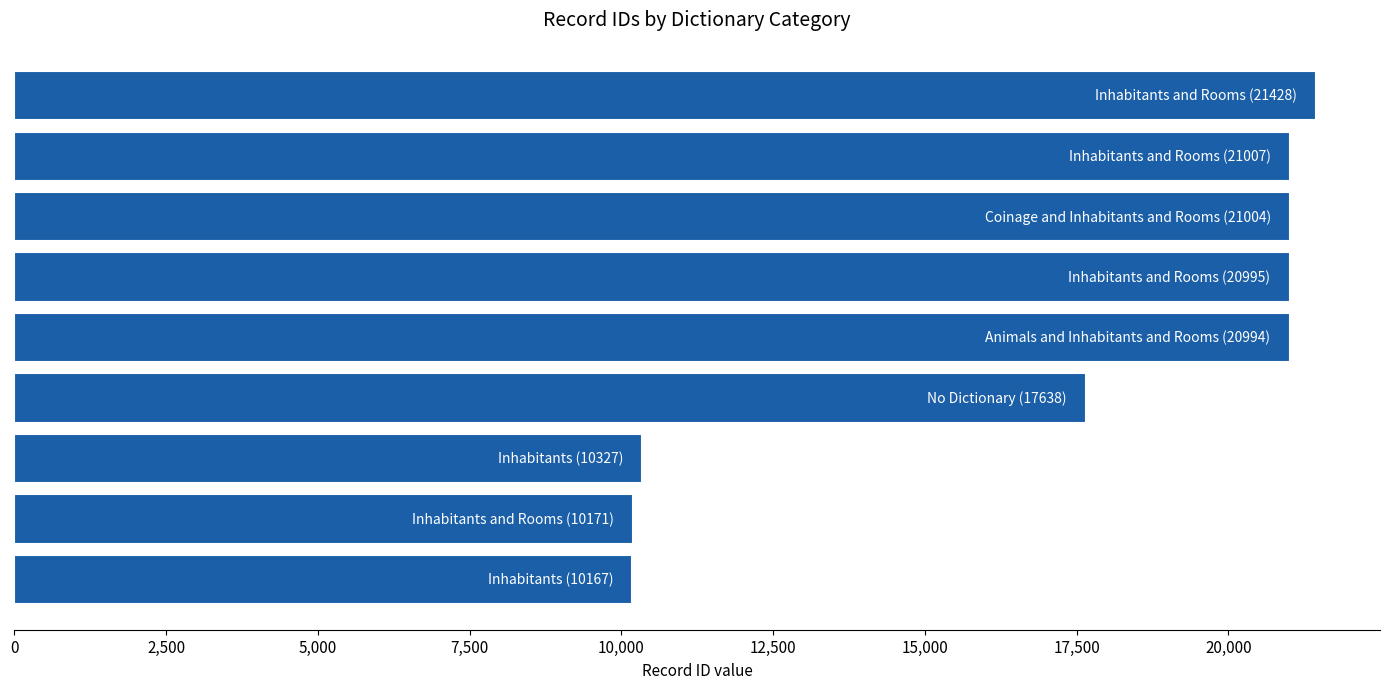

What is the sum of all values?

153731